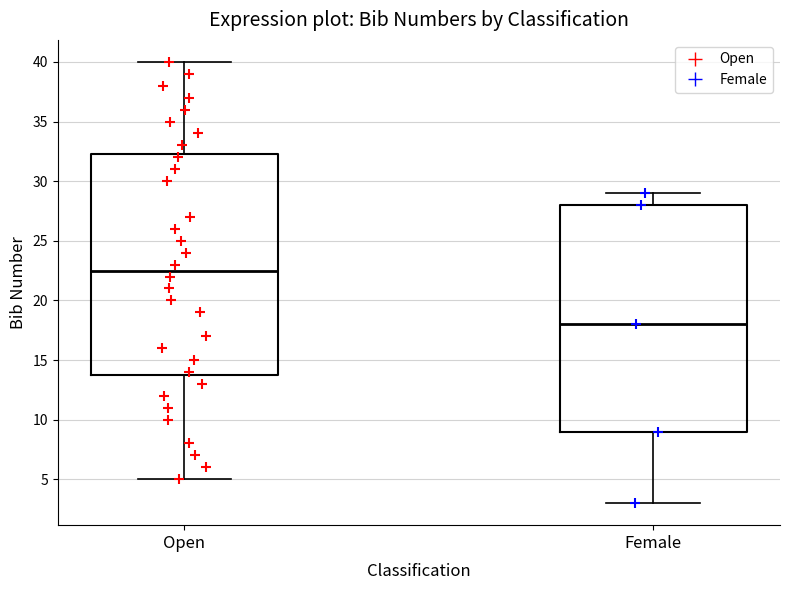

Reading left to right, transcribe this box plot: for each box, give where its median line is, the range the box spans, and where its two whiskers end, as read against the y-axis. The values are not printed on the chart, so give them approximately, as read against the axis.

Open: median 22.5, box 14.0 to 32.5, whiskers 5.0 to 40.0
Female: median 18.0, box 9.0 to 28.0, whiskers 3.0 to 29.0